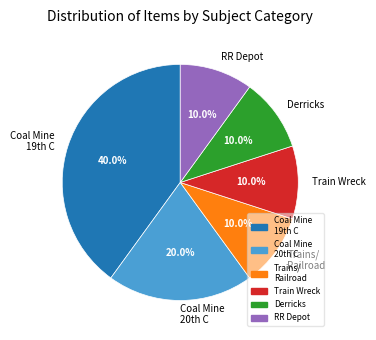

Is there any slice that represents more than half of the pie?

No